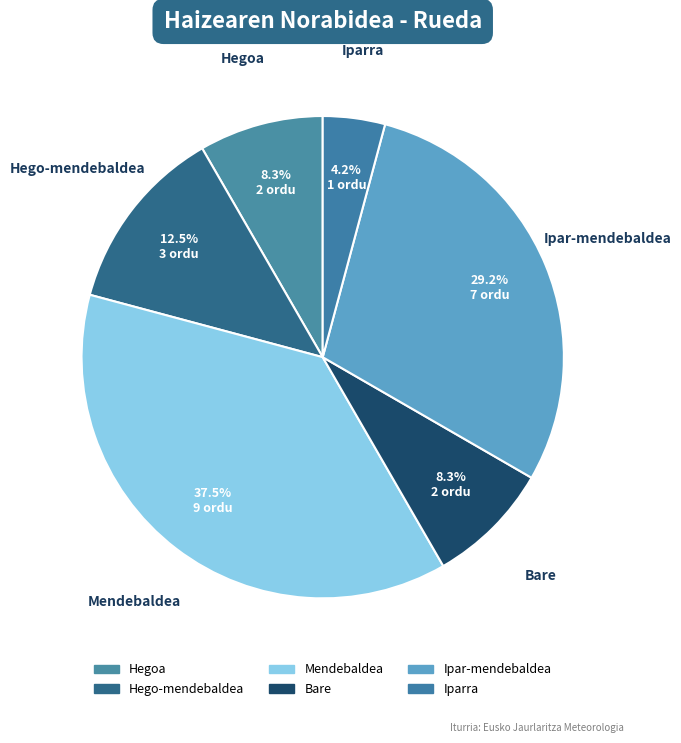

Does any single category account for the majority?

No